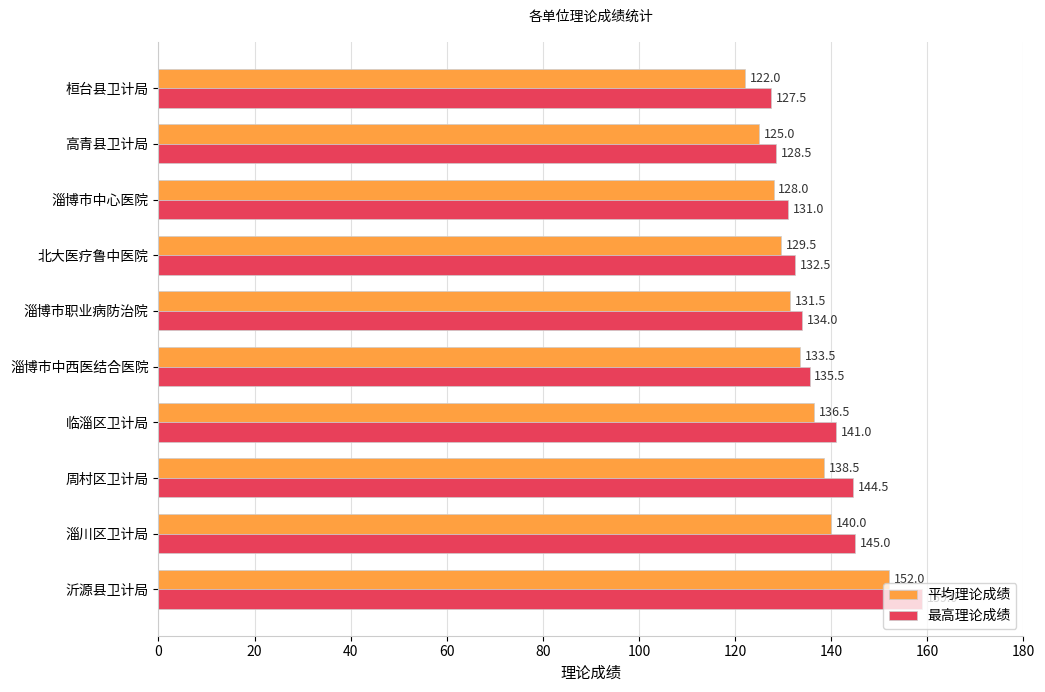

List the series in order of their peak value, highest first.

最高理论成绩, 平均理论成绩